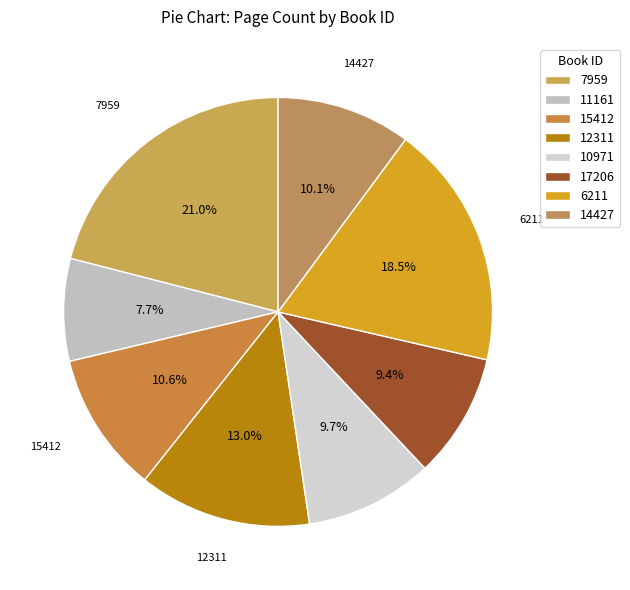

Do 17206 and 12311 together represent more than half of the pie?

No